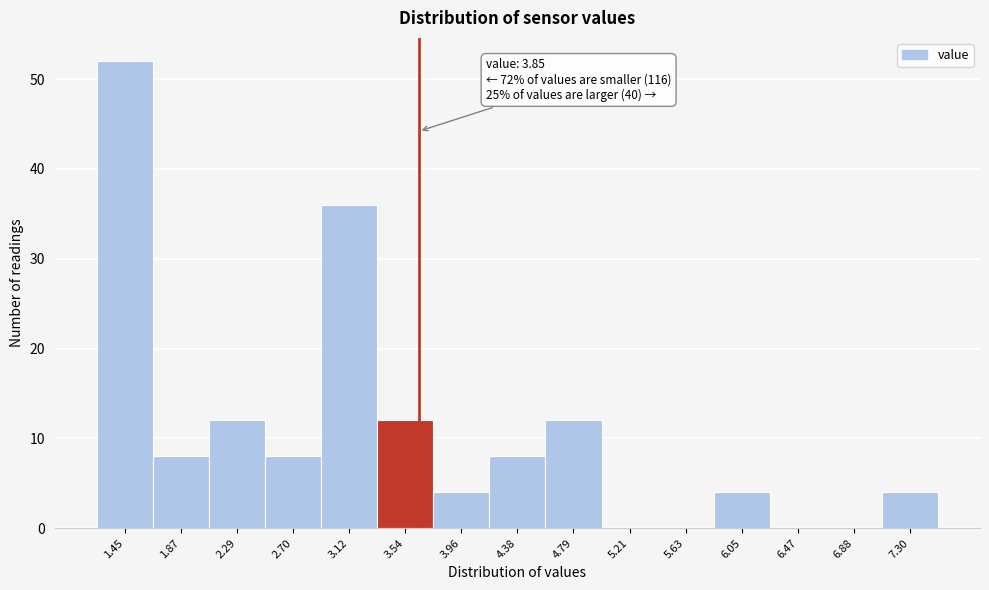

Reading left to right, list all the values displayed in this chart.

1.45=52	1.87=8	2.29=12	2.70=8	3.12=36	3.54=12	3.96=4	4.38=8	4.79=12	5.21=0	5.63=0	6.05=4	6.47=0	6.88=0	7.30=4